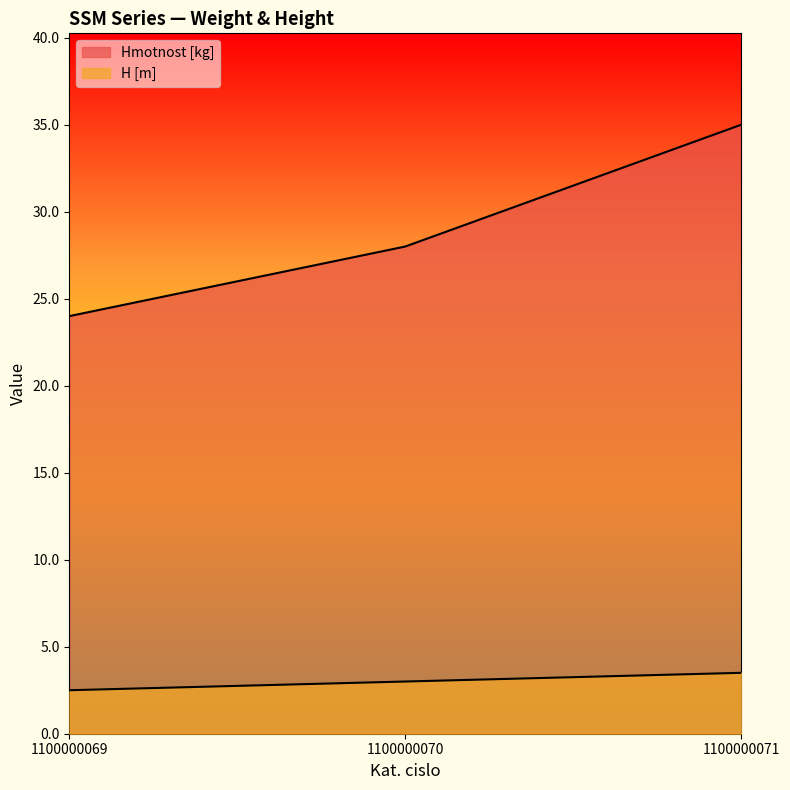

What are all the series names shown in the legend?

Hmotnost [kg], H [m]